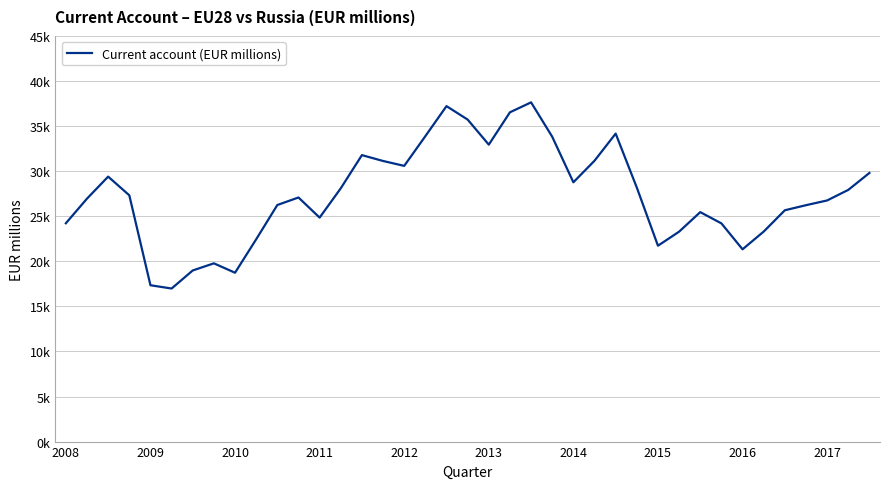

Does the chart have visible grid lines?

Yes